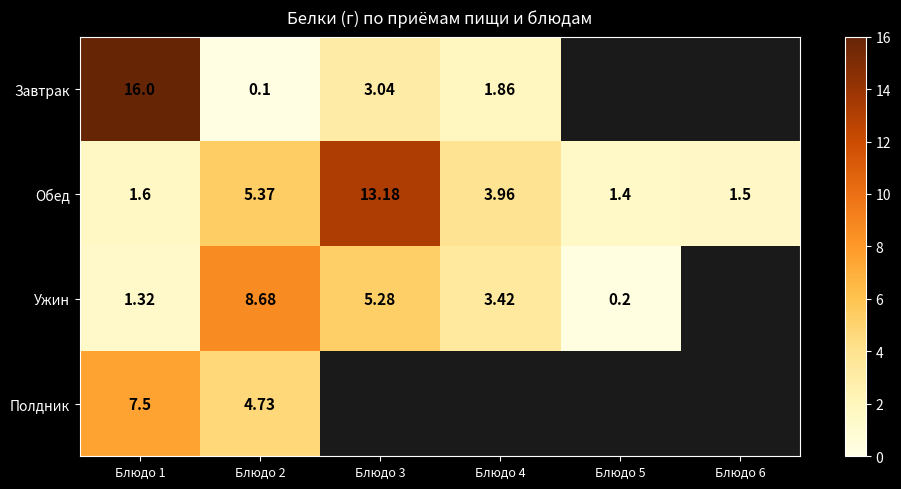

Is the value of Завтрак at Блюдо 1 greater than the value of Обед at Блюдо 3?

Yes